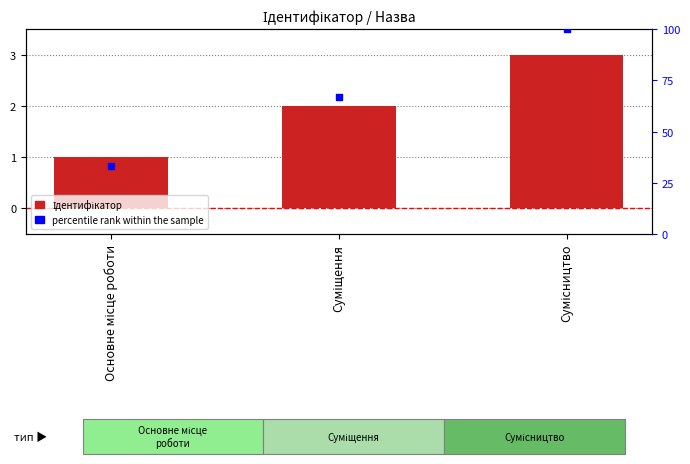

Which series contains the lowest Y value?

Ідентифікатор